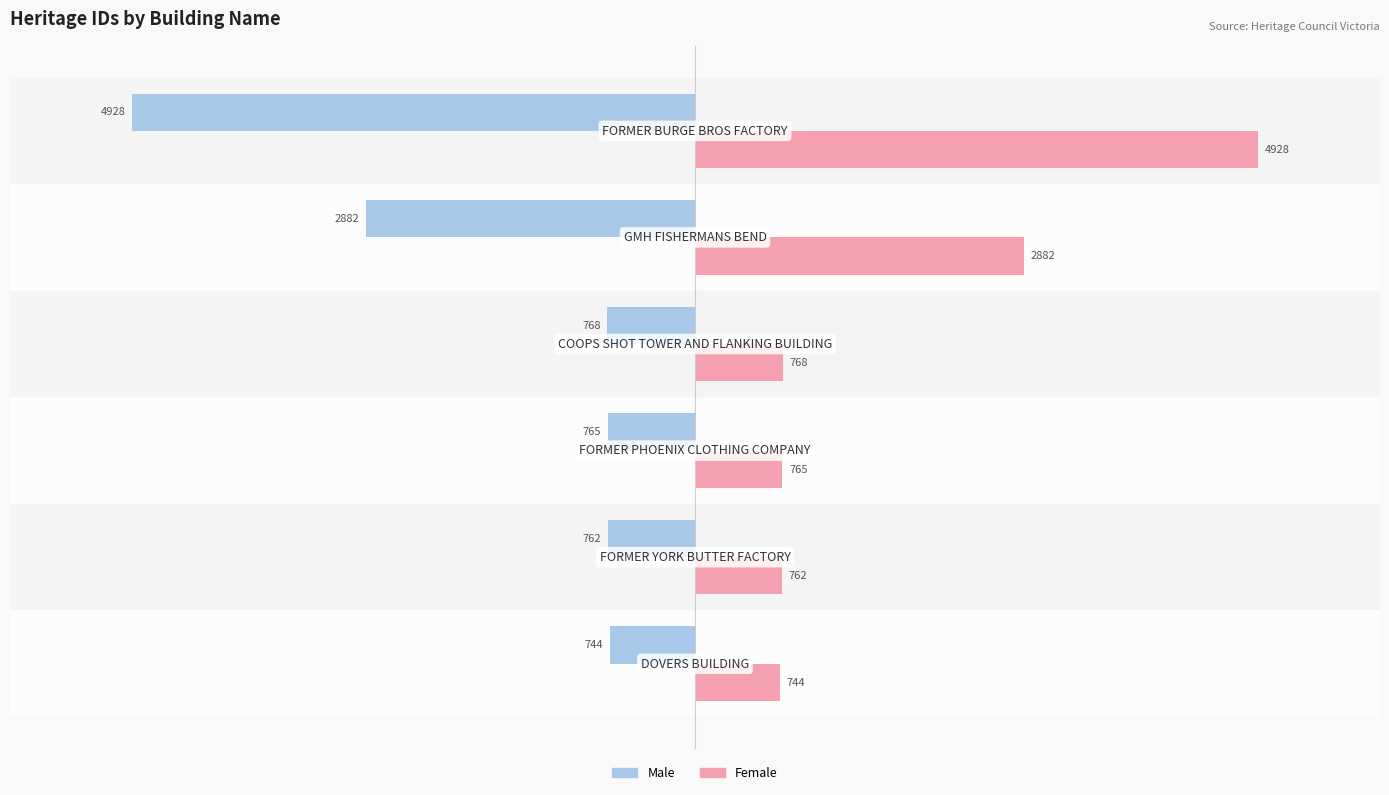

What is the difference between the second highest and minimum values in the Female series?

2138